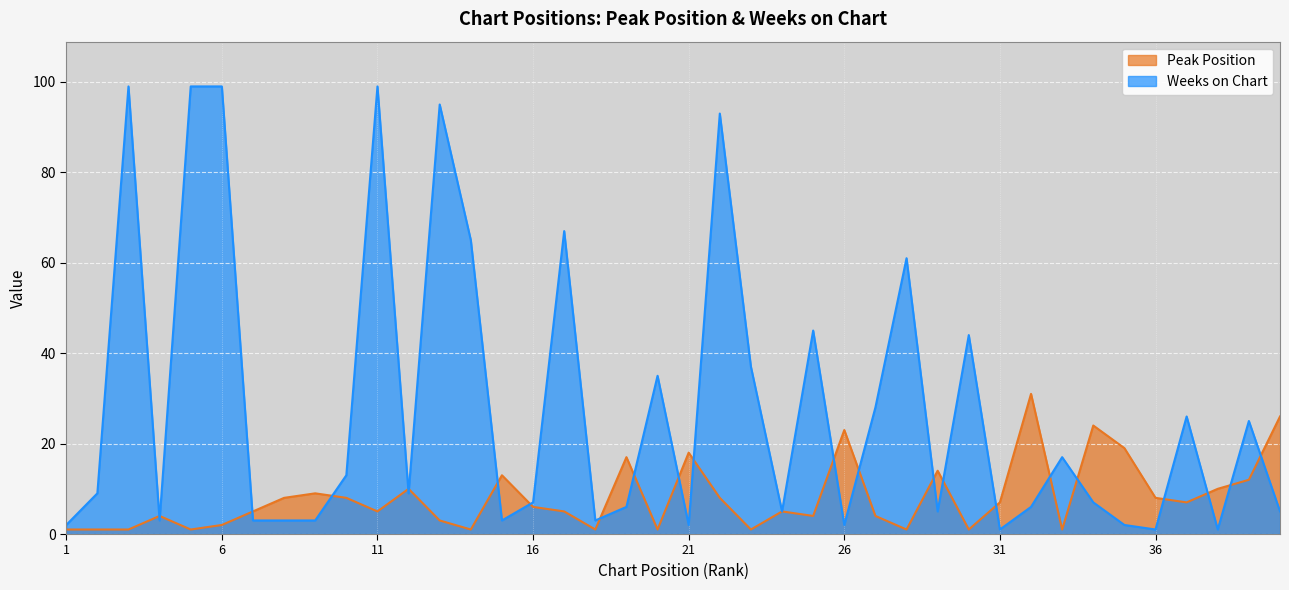

True or false: Peak Position has a value of 26 at 40.

True